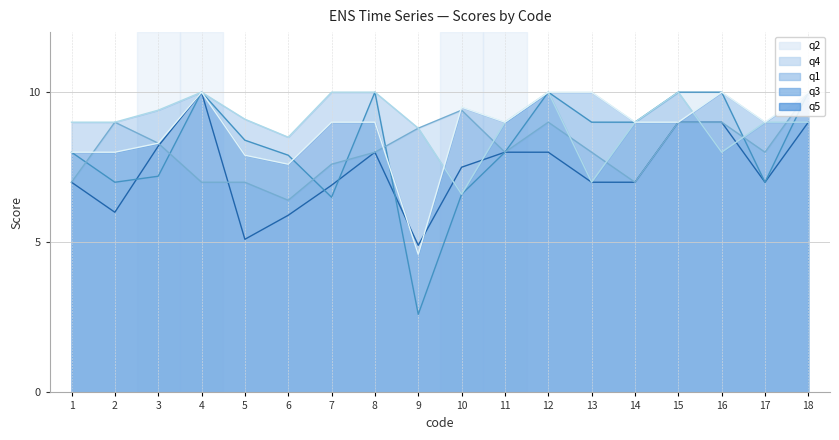

True or false: q4 has more than 2 points higher than both neighbors.

True